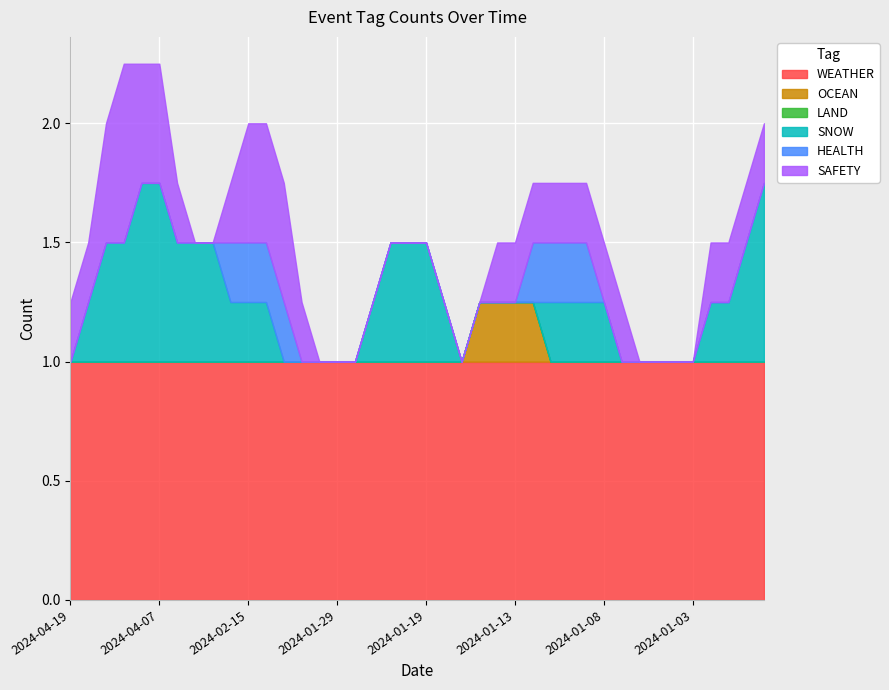

What is the label of the 23rd point from the left?

2024-01-18